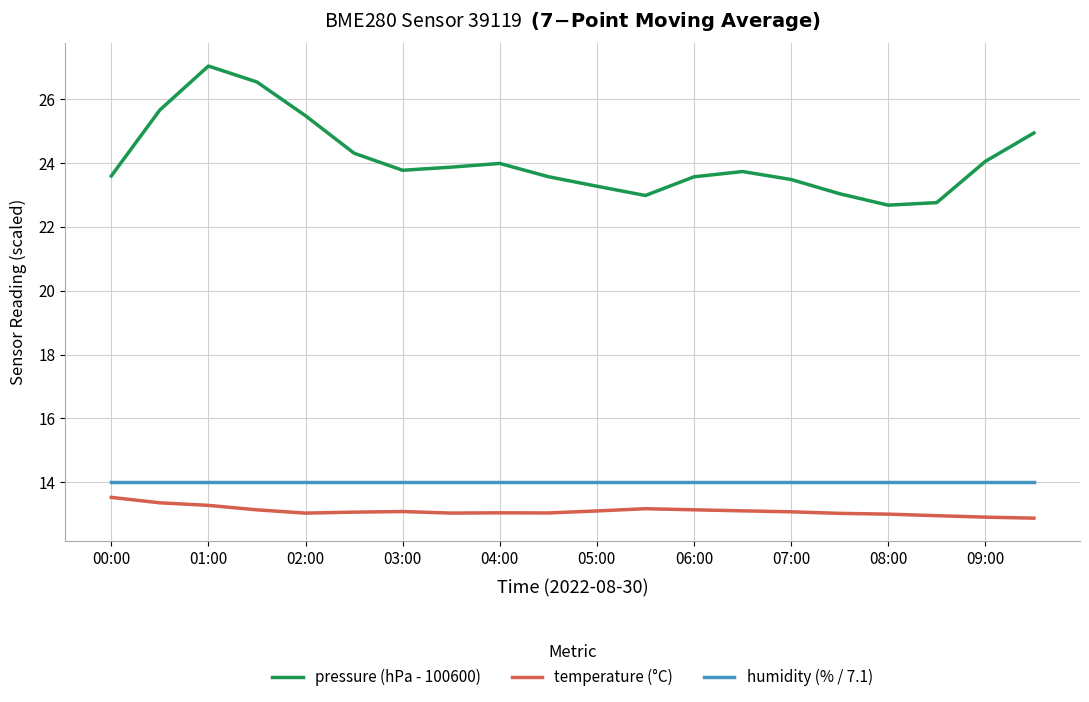

What is the minimum value for humidity (% / 7.1)?

14.0